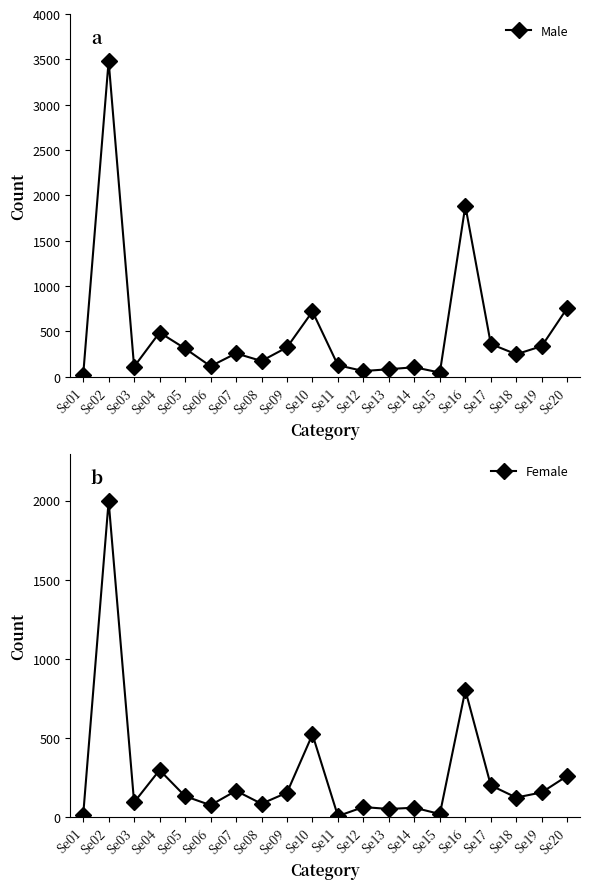

Rank the series by their average value, from lowest to highest.

Female, Male